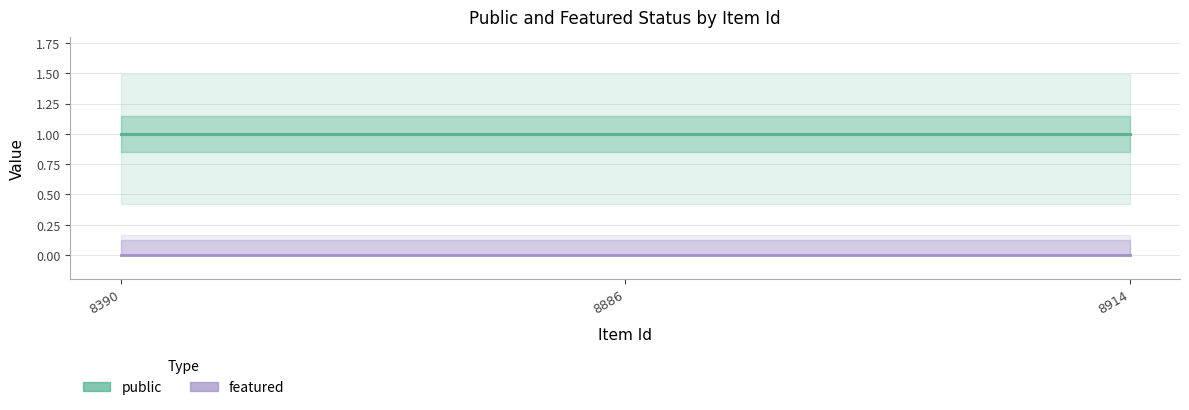

Rank the series at 8914 from lowest to highest value.

featured, public